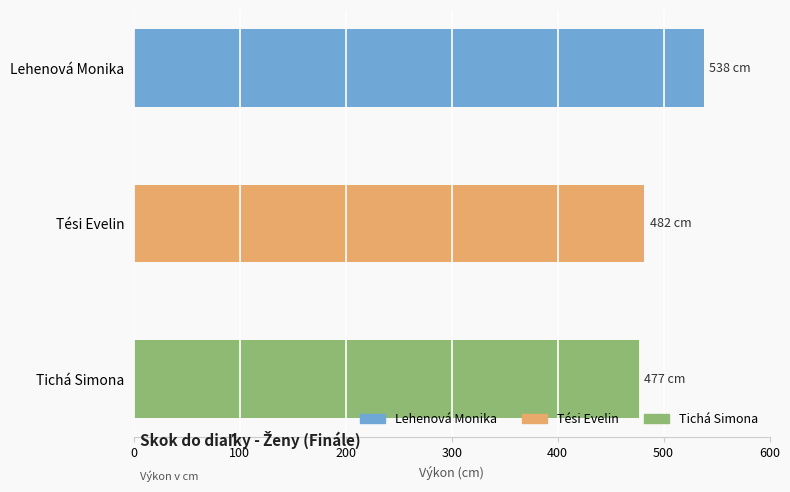

What is the ratio of the value at Lehenová Monika to the value at Tichá Simona?

1.1